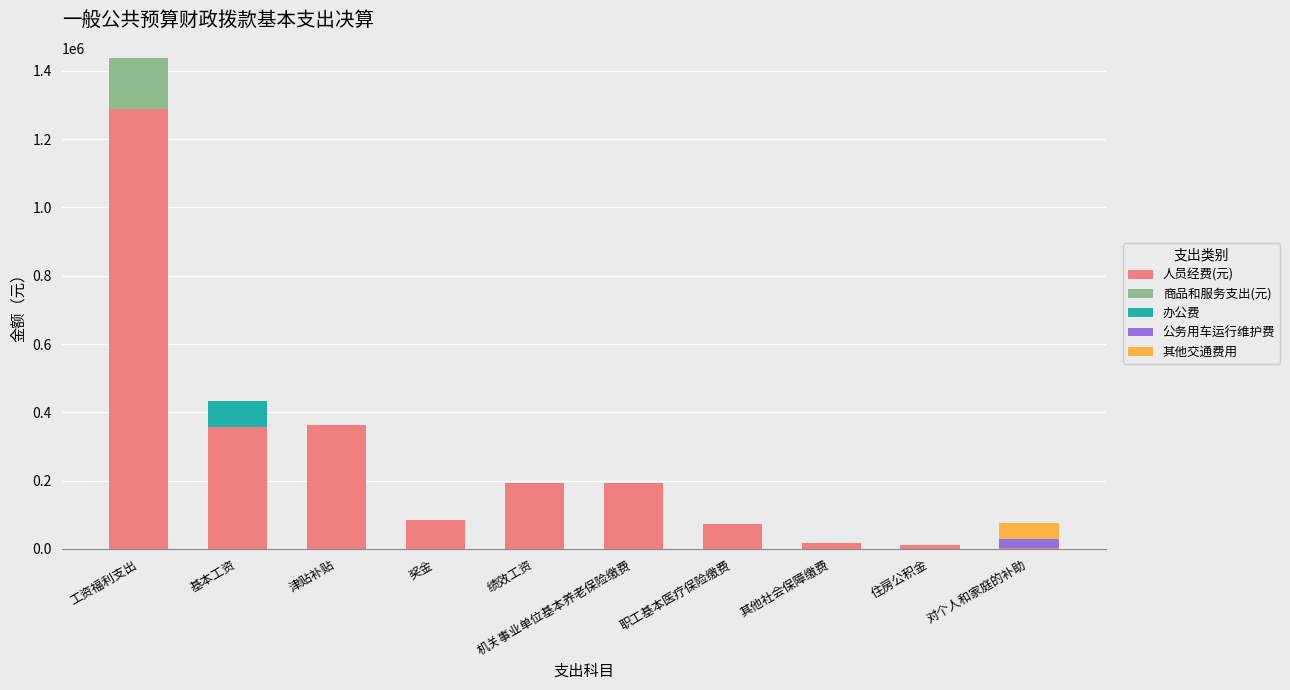

At which category is the sum across all series the highest?

工资福利支出